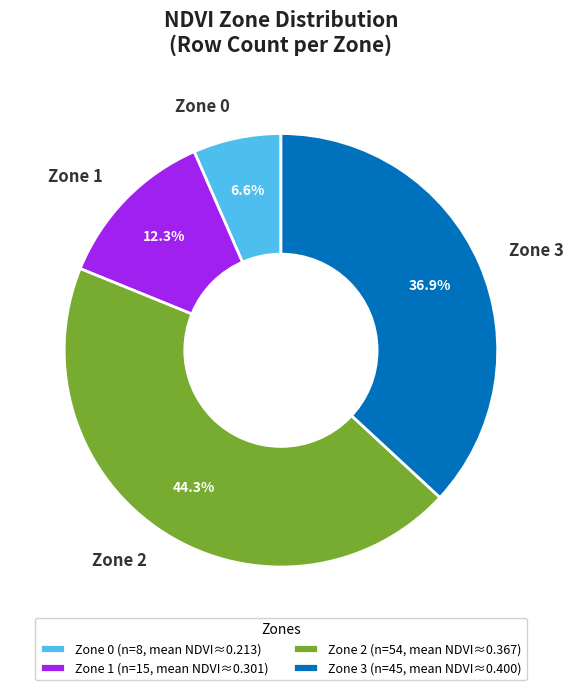

To the nearest percent, what is the combined percentage of Zone 1 and Zone 2?

57%